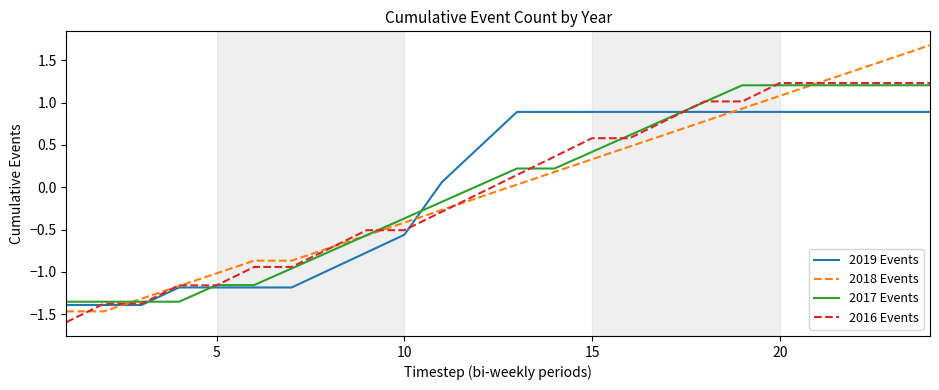

True or false: 2016 Events and 2019 Events cross at least once.

True